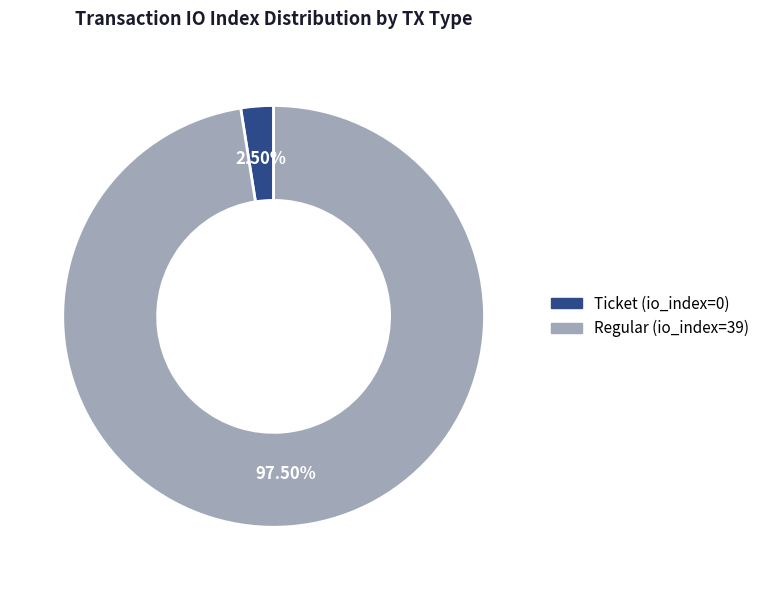

What is the smallest slice in the pie chart?

Ticket (io_index=0)